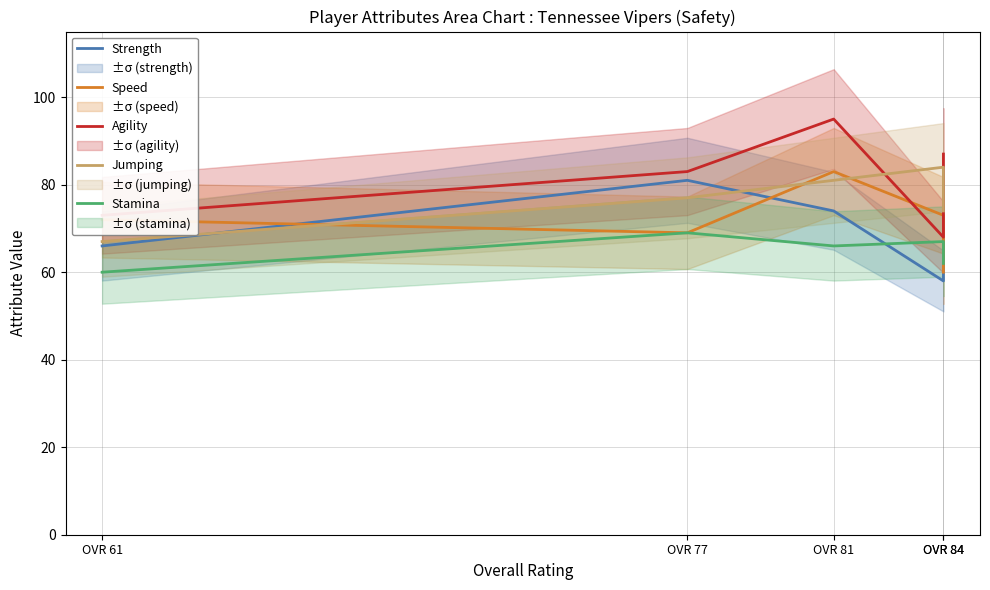

Which series has the largest total across all categories?

Agility